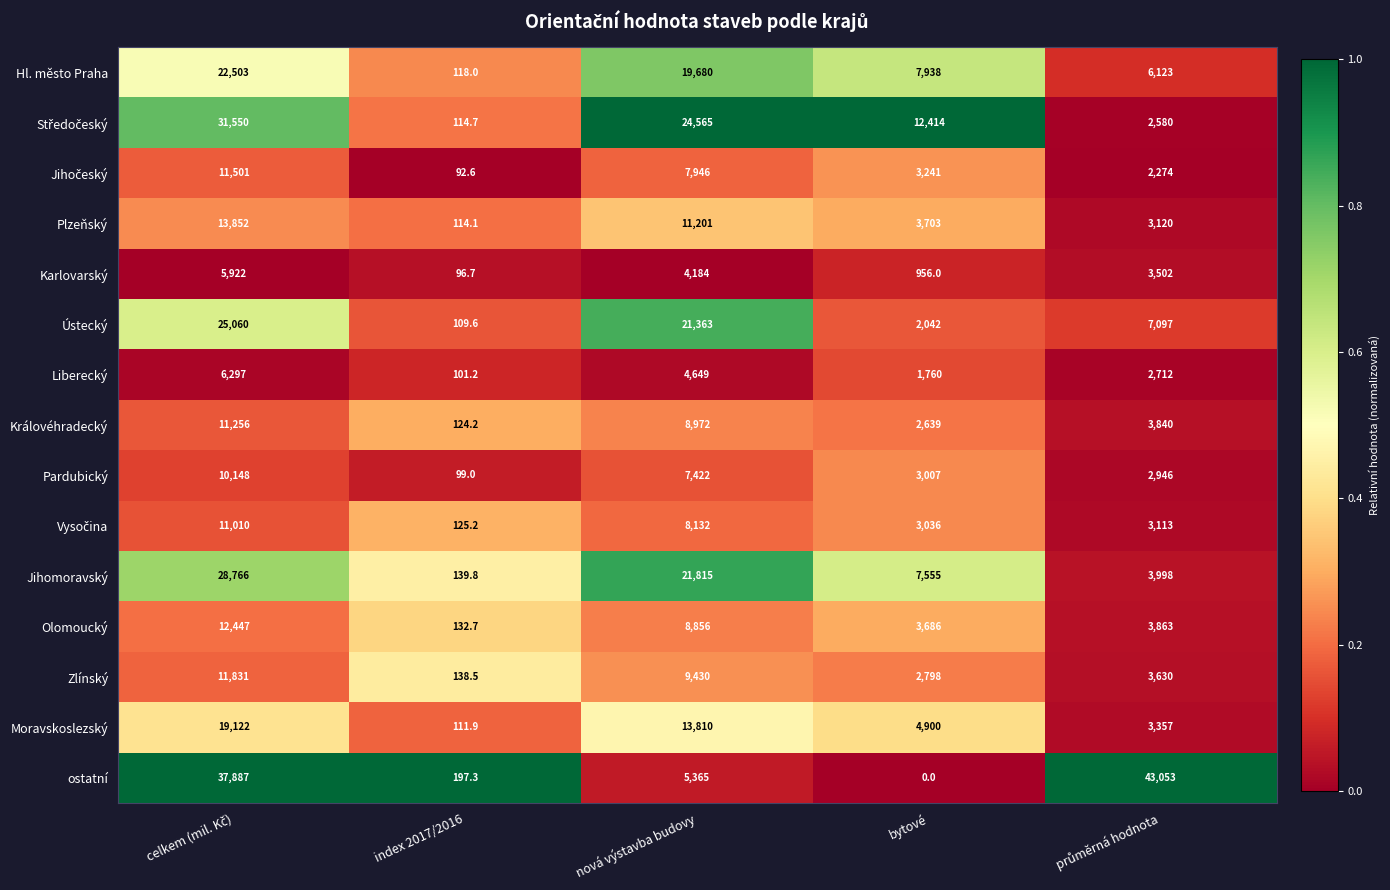

Which series has the widest spread of values?

ostatní